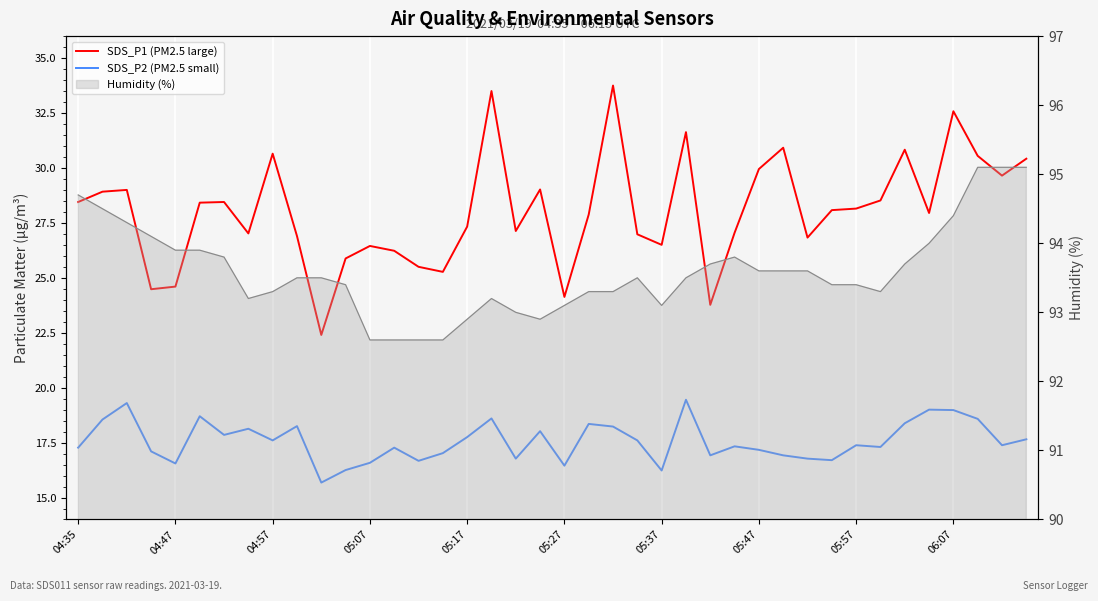

How many values in the SDS_P2 (PM2.5 small) series are below 17?

12